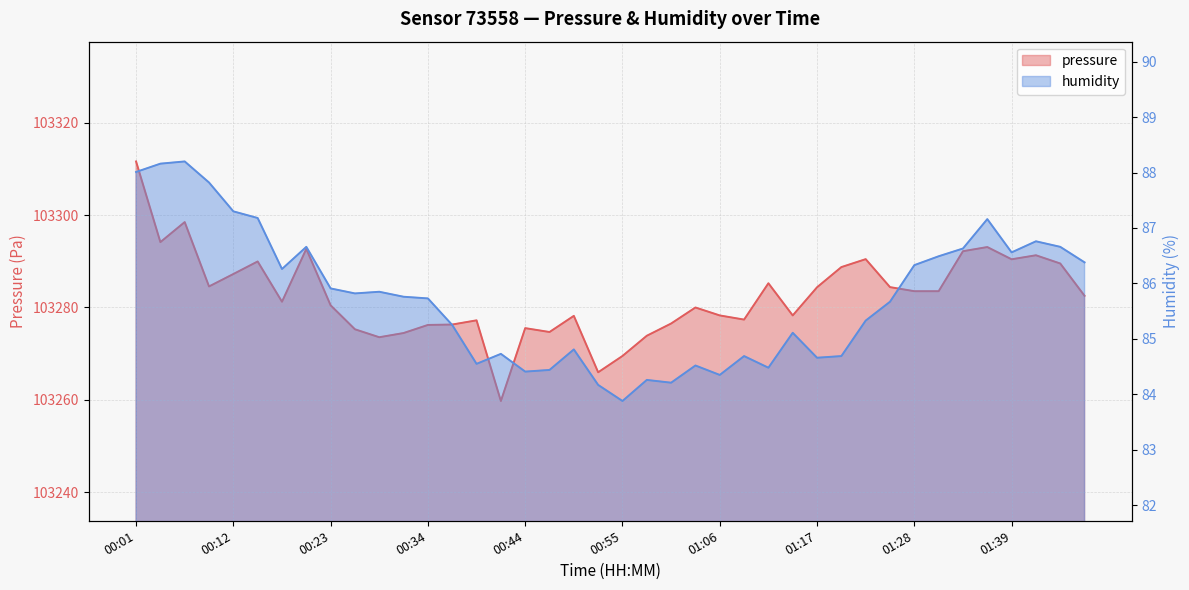

At which category does the chart reach its peak across all series?

00:01